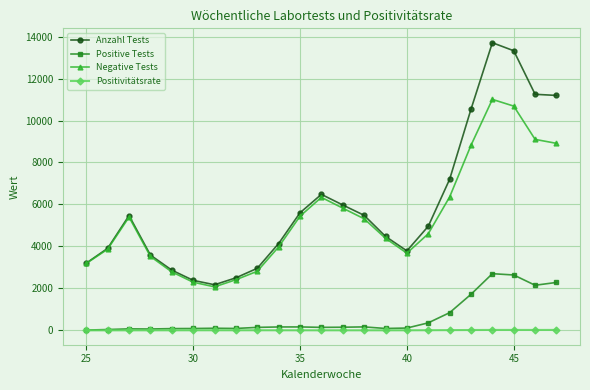

True or false: Positive Tests and Anzahl Tests intersect in this chart.

False